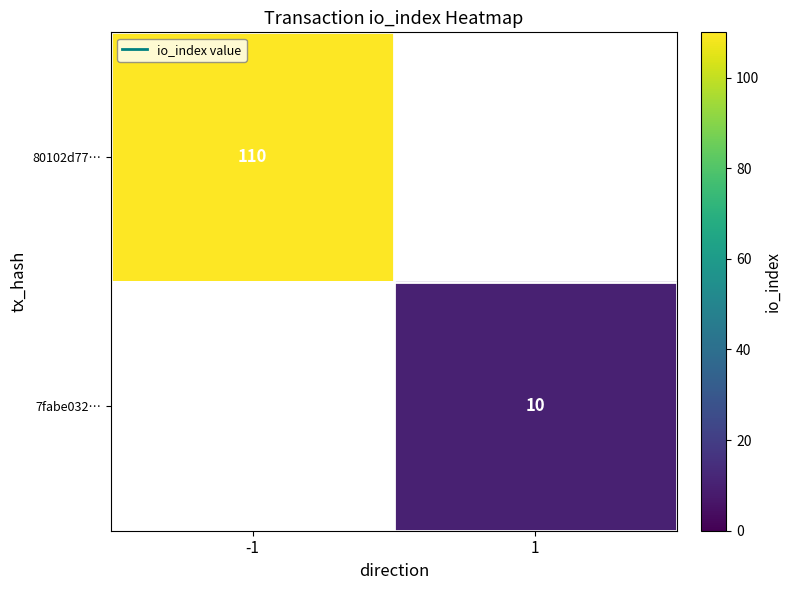

Rank the categories by 80102d77… value from lowest to highest.

-1, 1